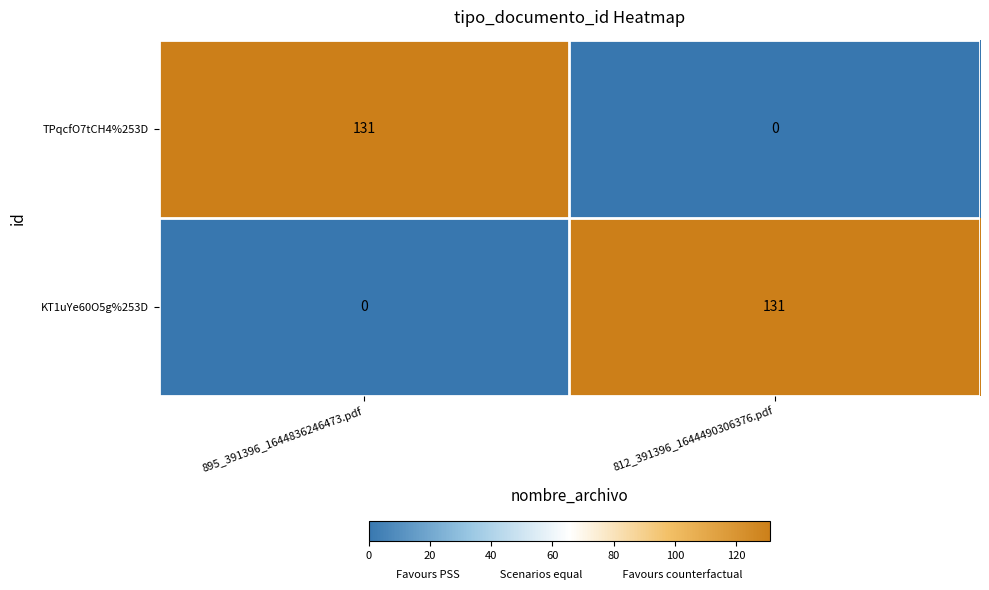

At which label does KT1uYe60O5g%253D reach its minimum?

895_391396_1644836246473.pdf